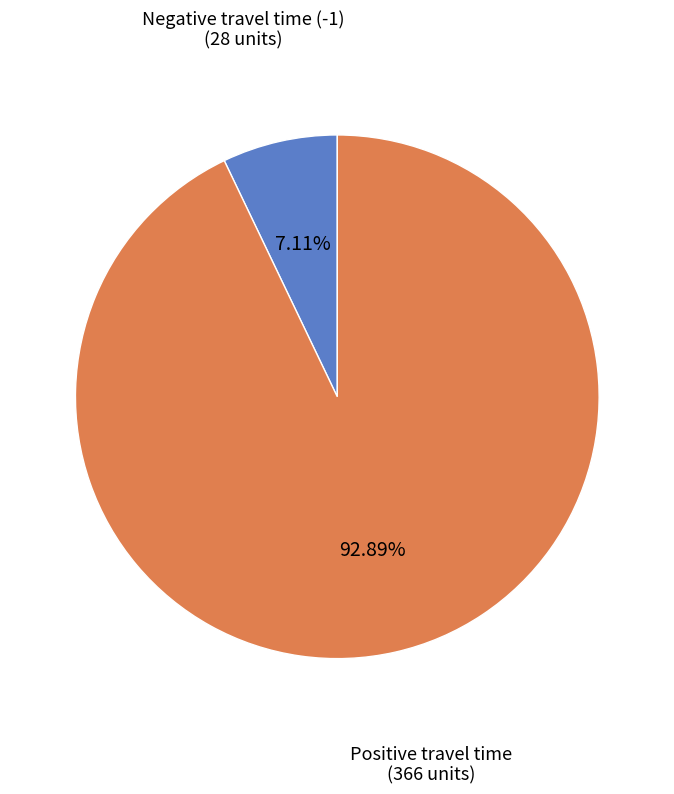

Does any single category account for the majority?

Yes